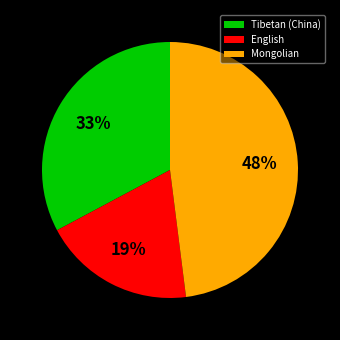

To the nearest percent, what percentage of the pie is Mongolian?

48%